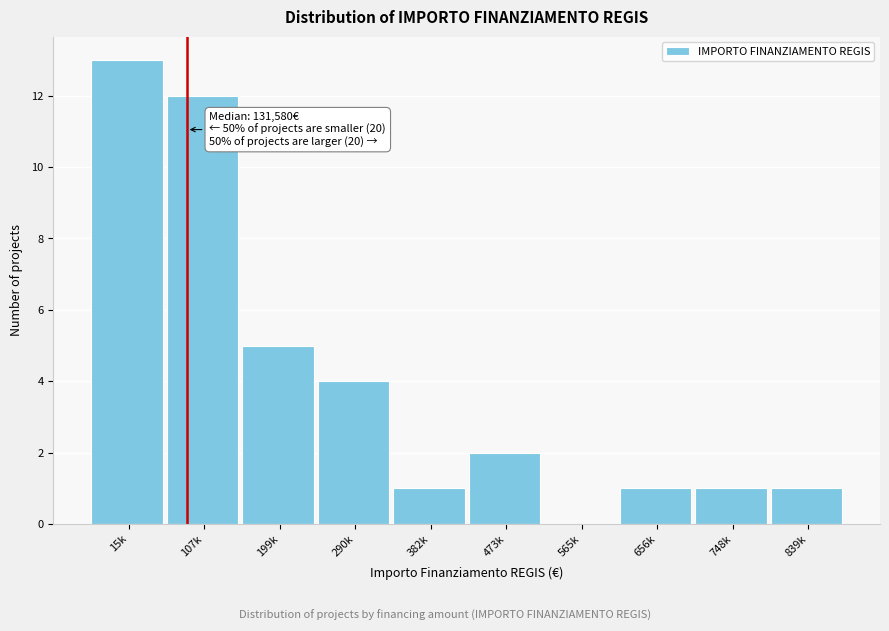

Reading left to right, what are all the values shown in this chart?

15k=13	107k=12	199k=5	290k=4	382k=1	473k=2	565k=0	656k=1	748k=1	839k=1